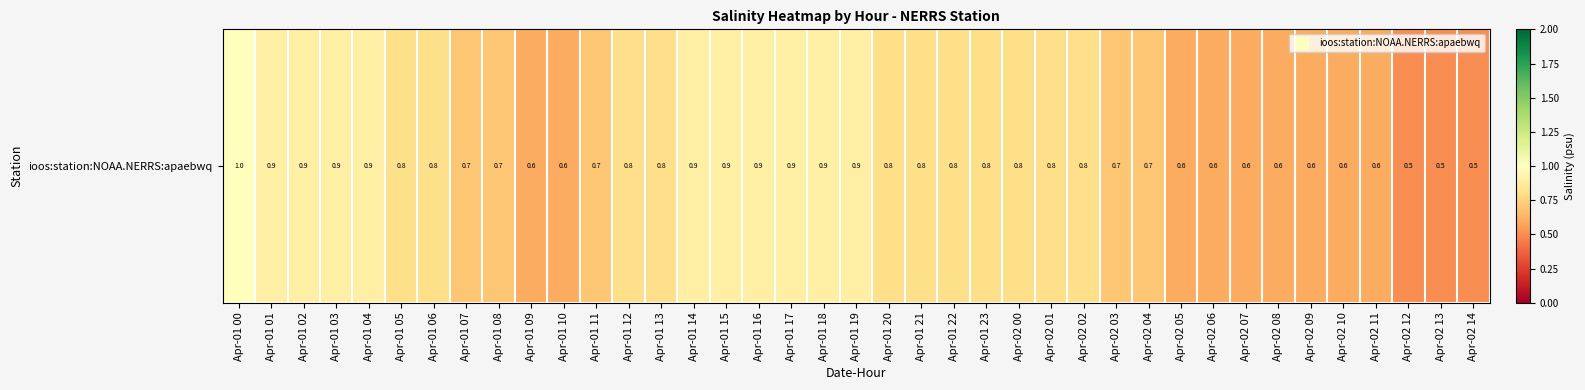

How many categories are shown in the chart?

39